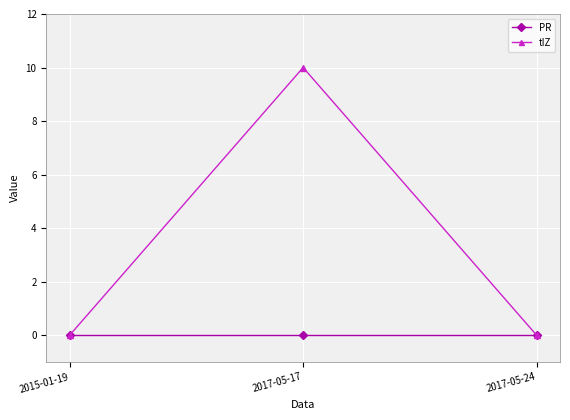

What is the highest value of the tIZ series?

10